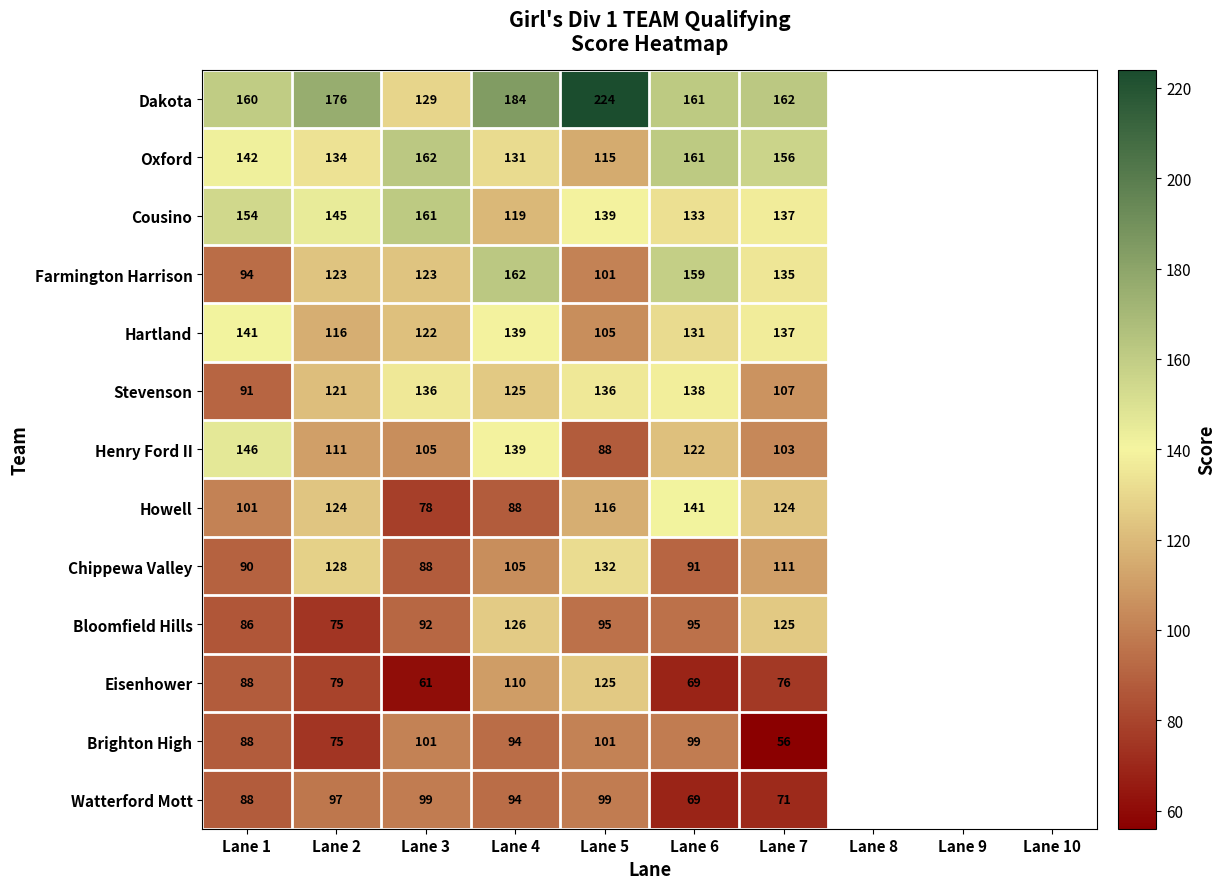

What is the difference between the Howell values at Lane 1 and Lane 3?

23